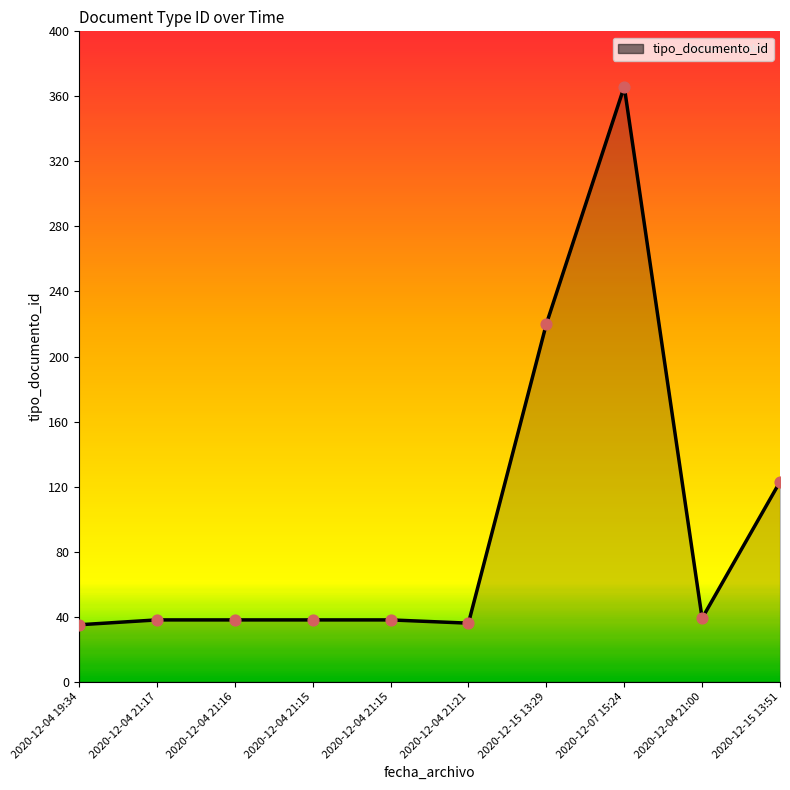

Between 2020-12-15 13:51 and 2020-12-15 13:29, which is larger?

2020-12-15 13:29